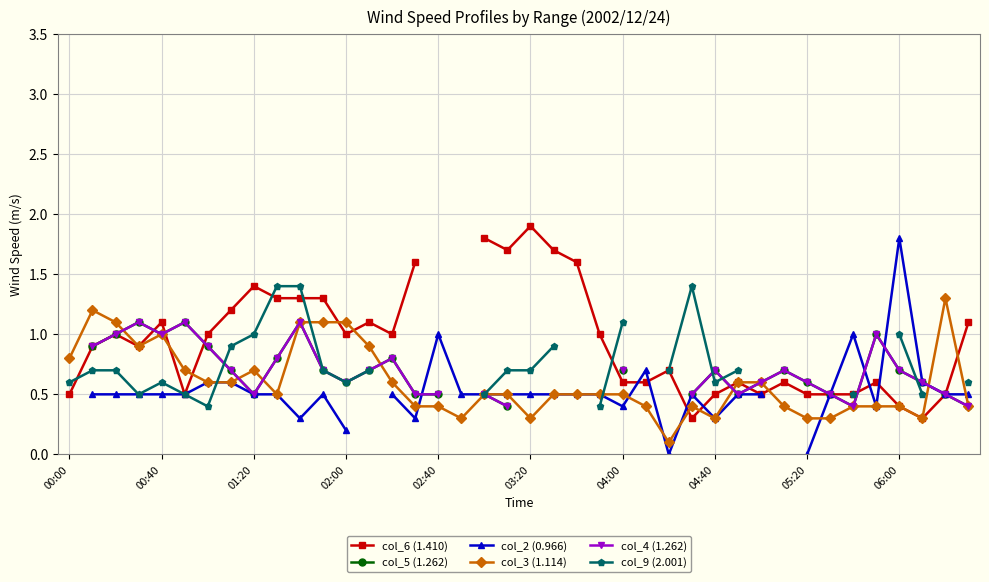

How many lines are shown in the chart?

6